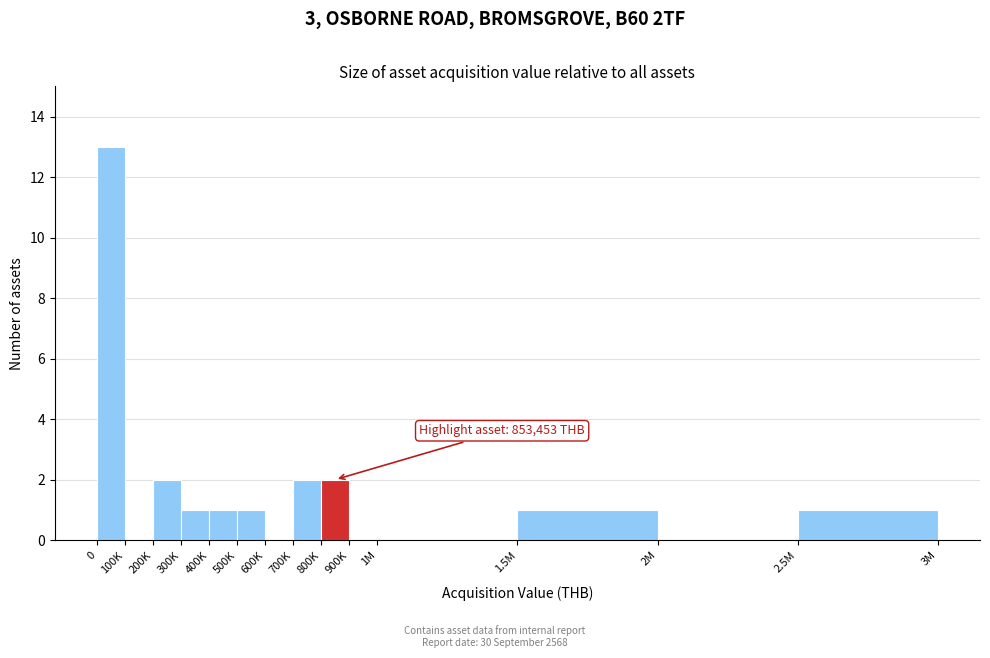

Reading left to right, what are all the values shown in this chart?

0=13	100K=0	200K=2	300K=1	400K=1	500K=1	600K=0	700K=2	800K=2	900K=0	1M=0	1.5M=1	2M=0	2.5M=1